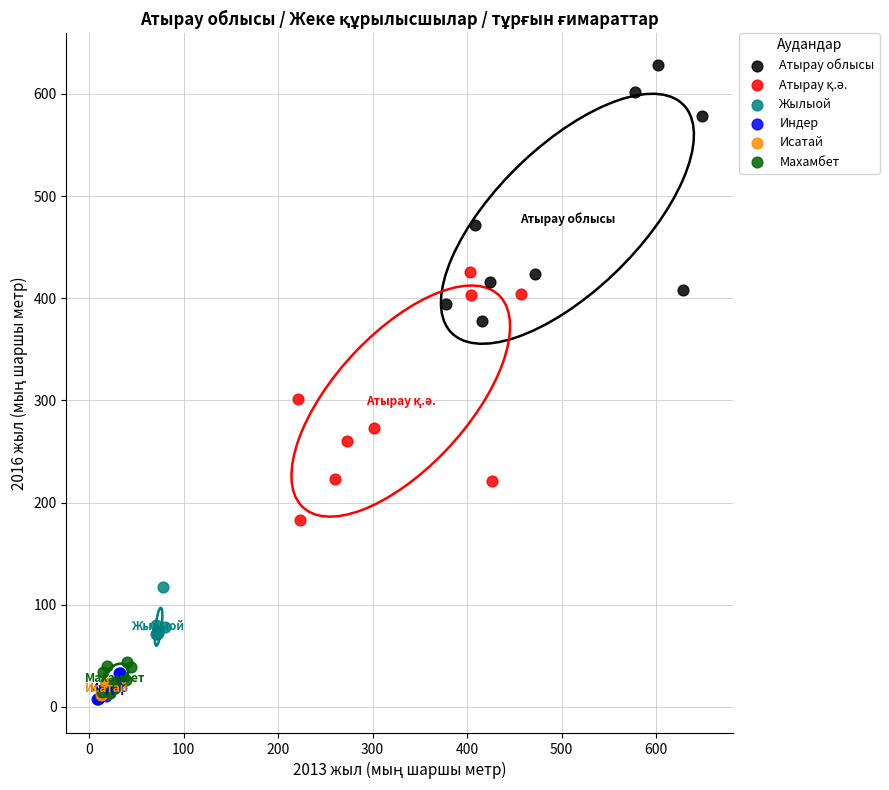

Which series contains the highest Y value?

Атырау облысы